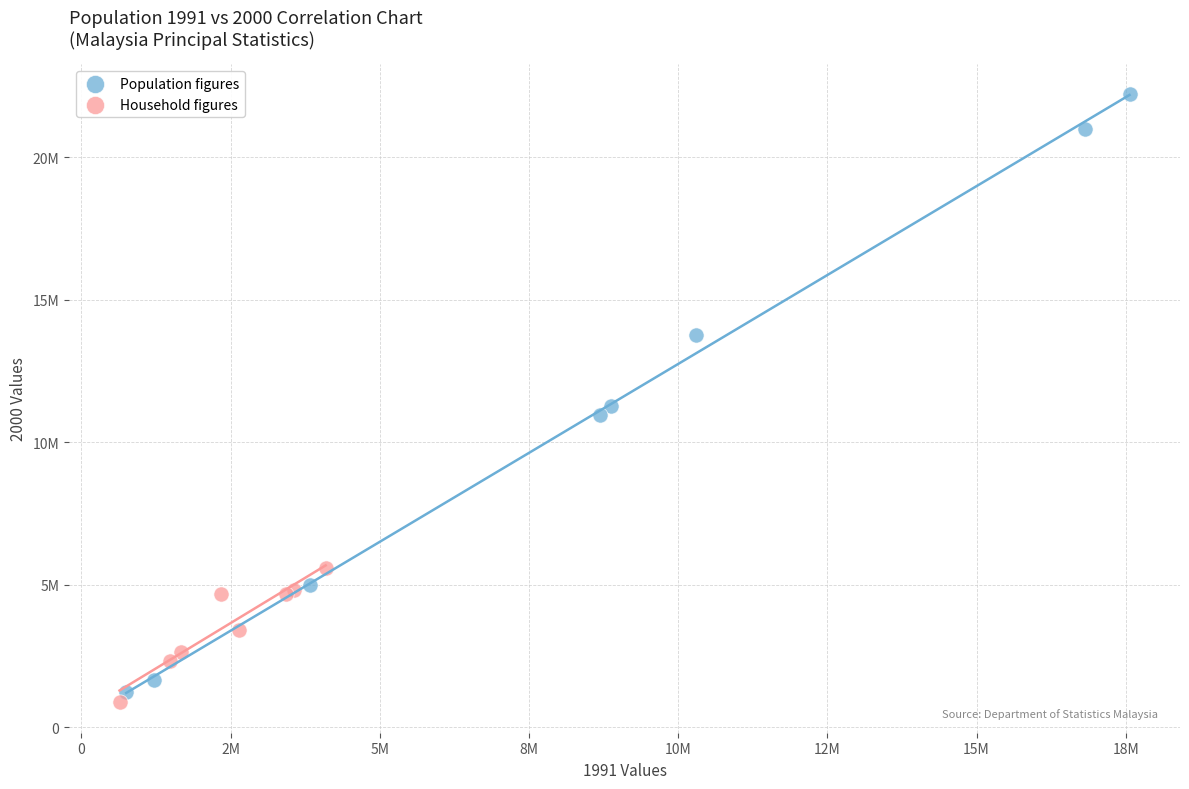

Which series contains the lowest Y value?

Household figures